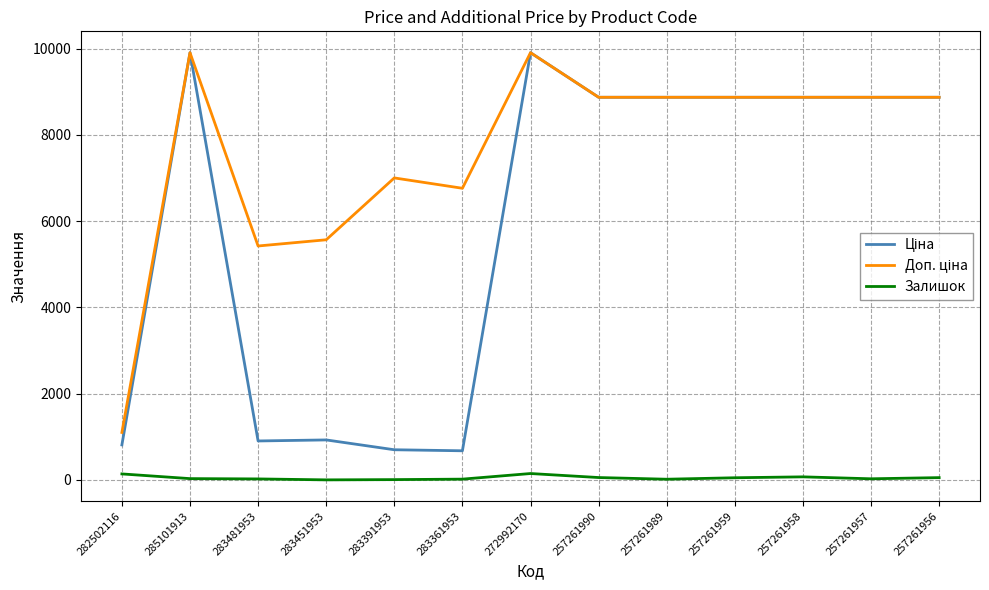

True or false: Залишок has a value of 17.0 at 257261989.

True